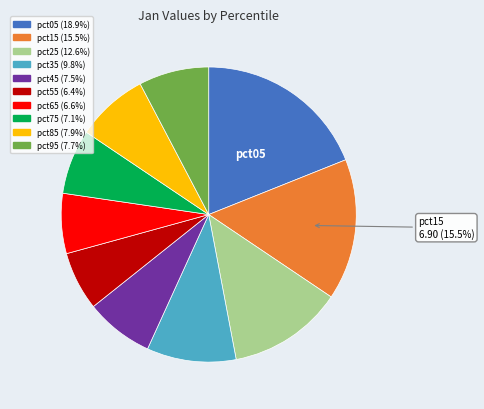

How many slices are in this pie chart?

10